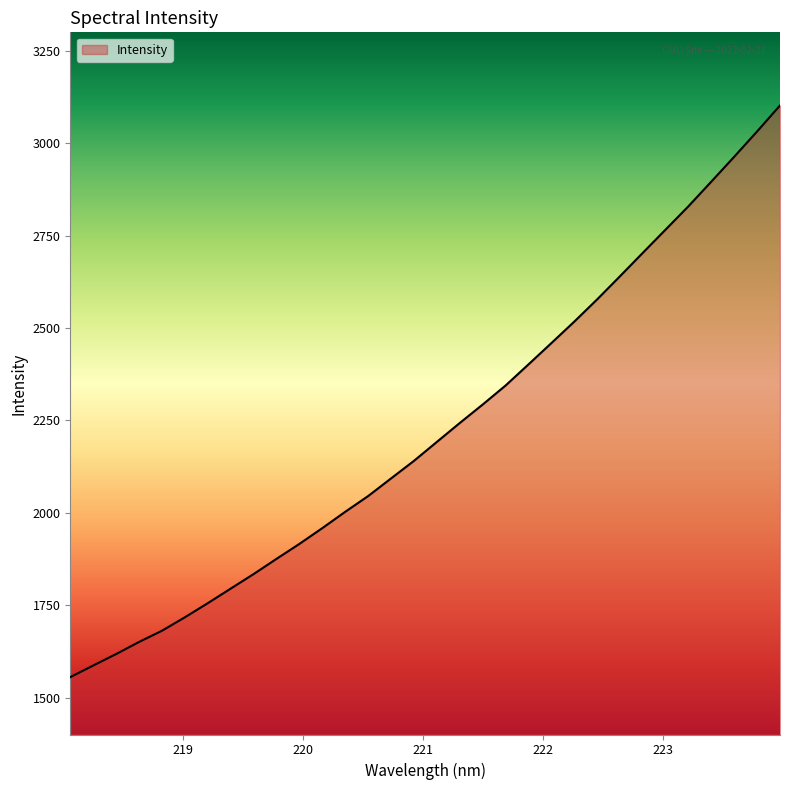

What is the difference between the maximum and minimum values?

1546.8